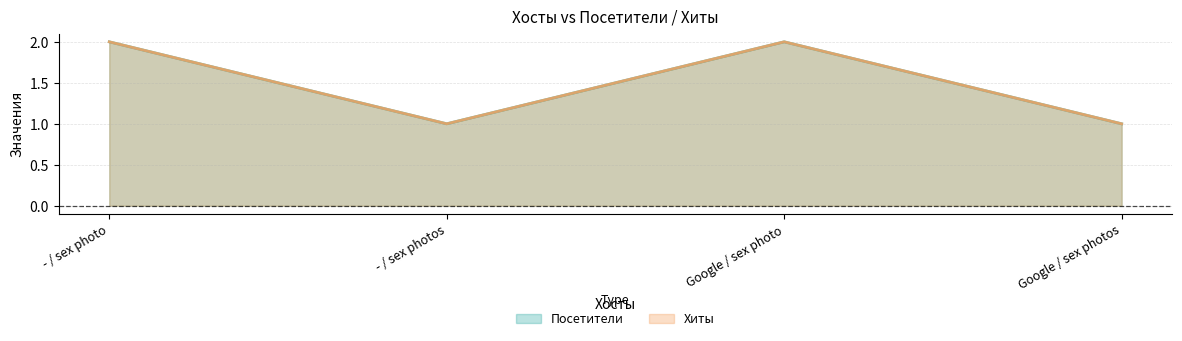

Count the Посетители values in the range 1 to 2.

4